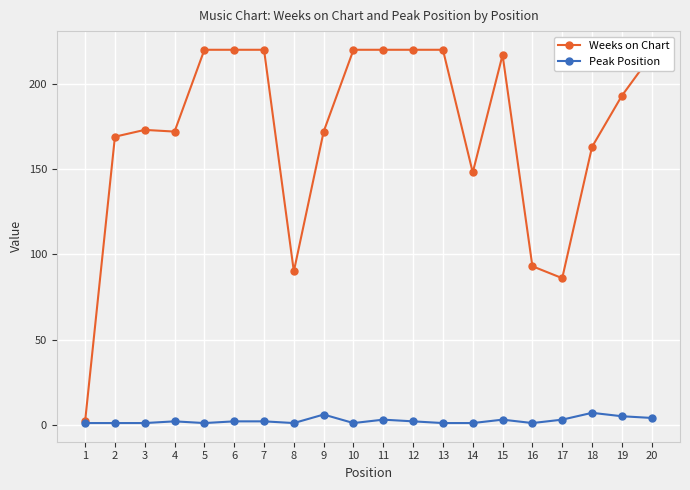

What is the maximum value shown in the chart?

220